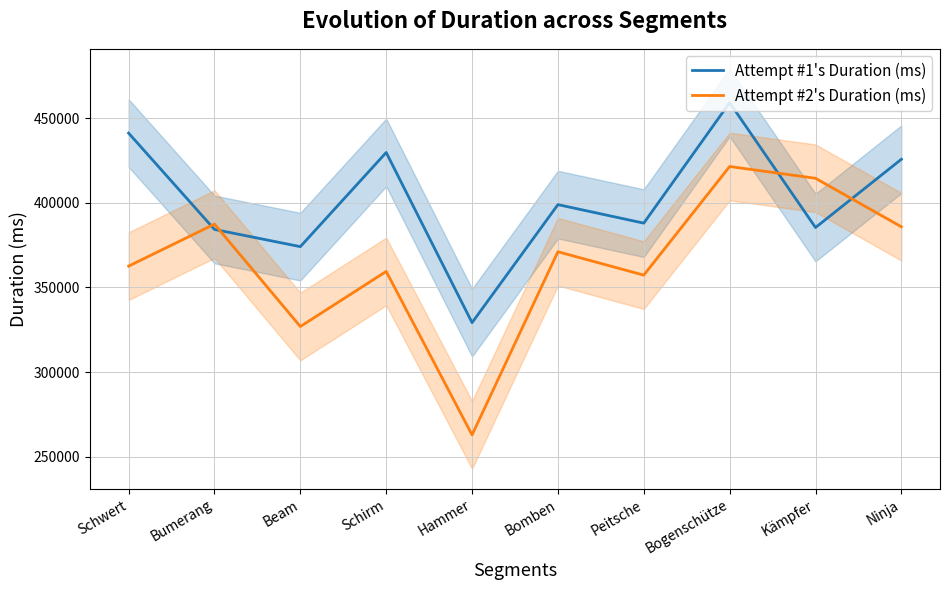

What position from the right is Beam?

8